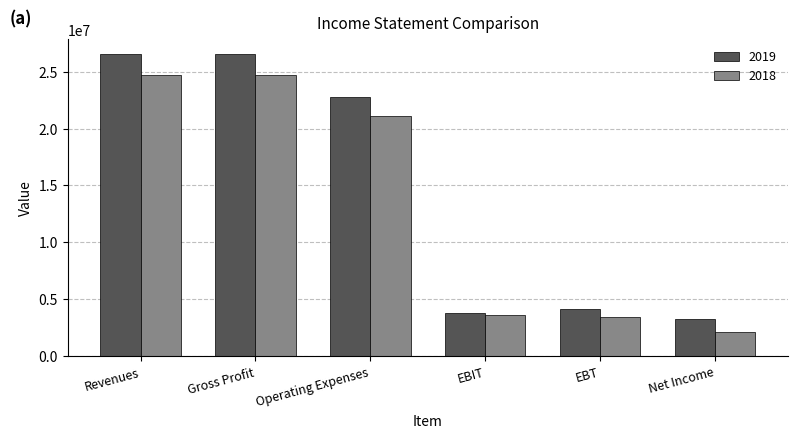

At which label is 2019 closest to 14873950?

Operating Expenses